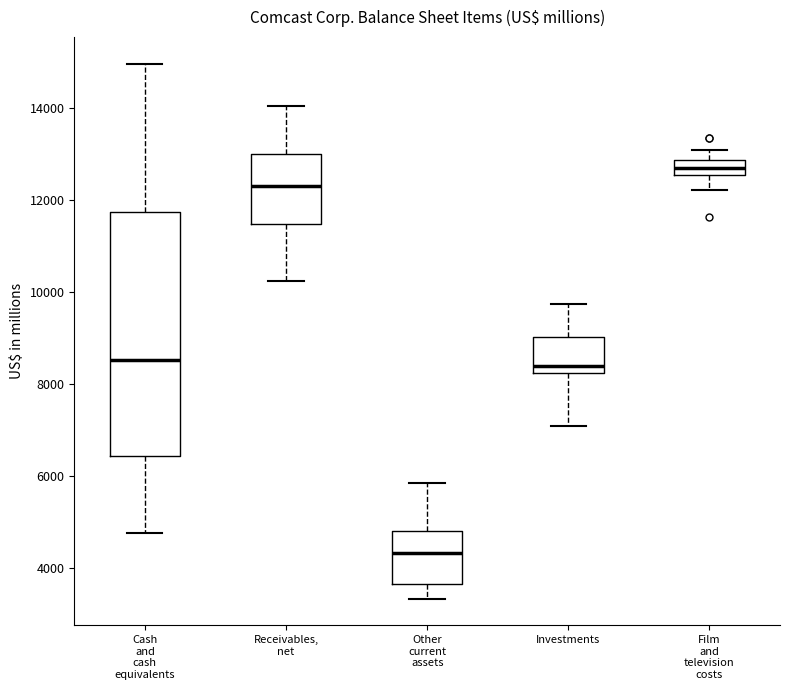

Comparing the boxes themselves (not the whiskers), which one is the tallest?

Cash and cash equivalents